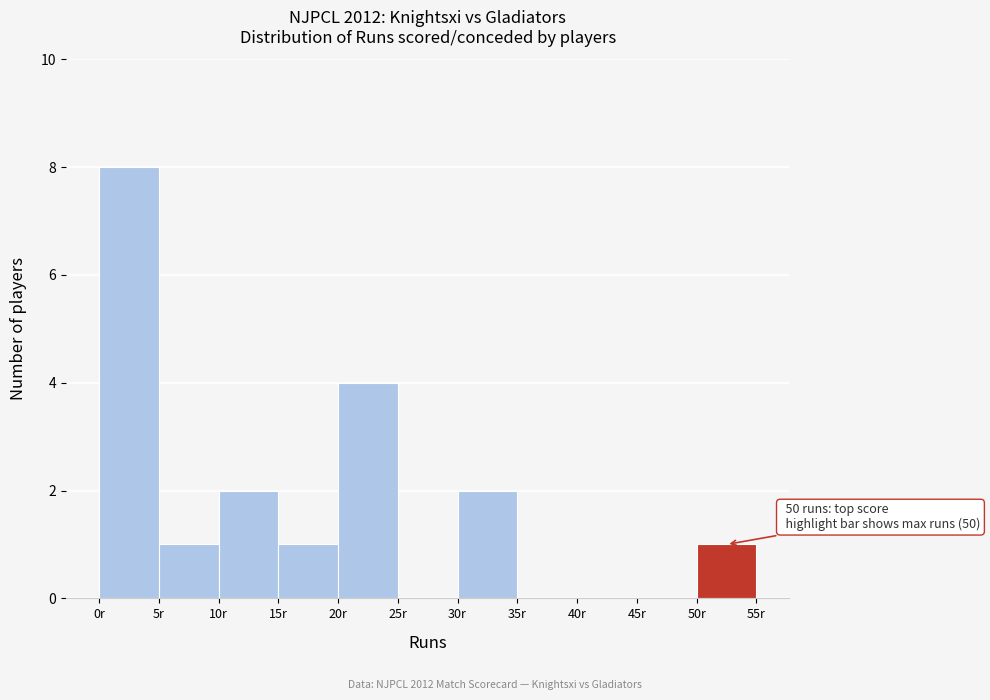

Which range on the x-axis has the tallest bar?

0 to 5